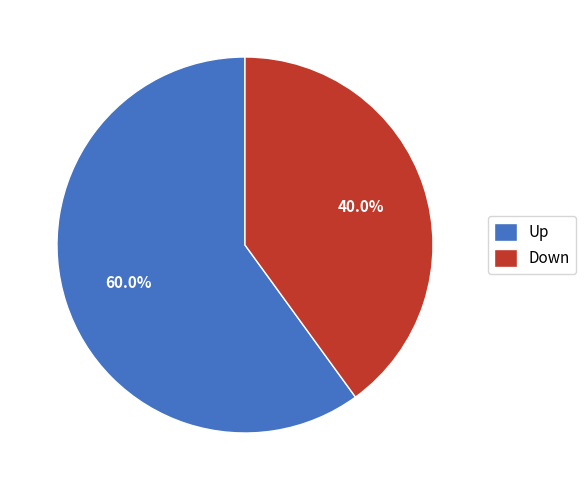

How many segments does this pie chart have?

2